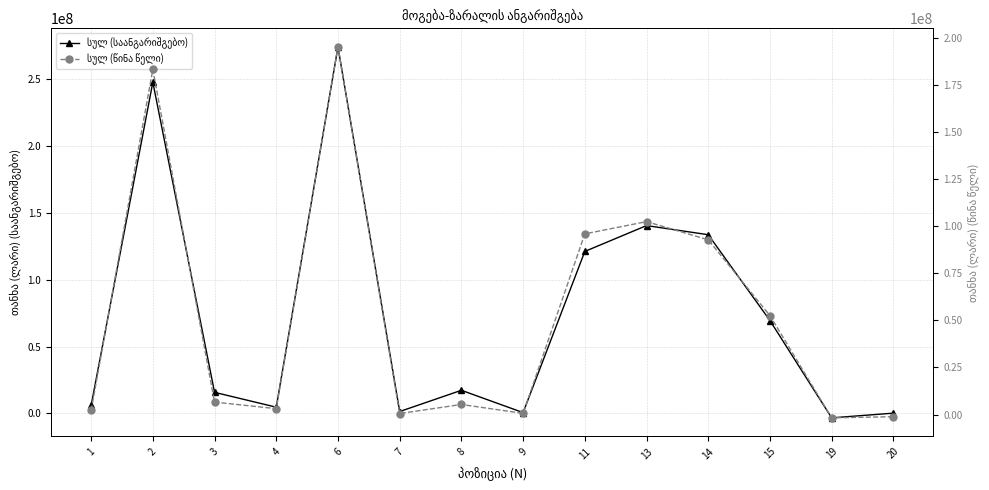

Rank the series by their maximum value, from highest to lowest.

სულ (საანგარიშგებო), სულ (წინა წელი)